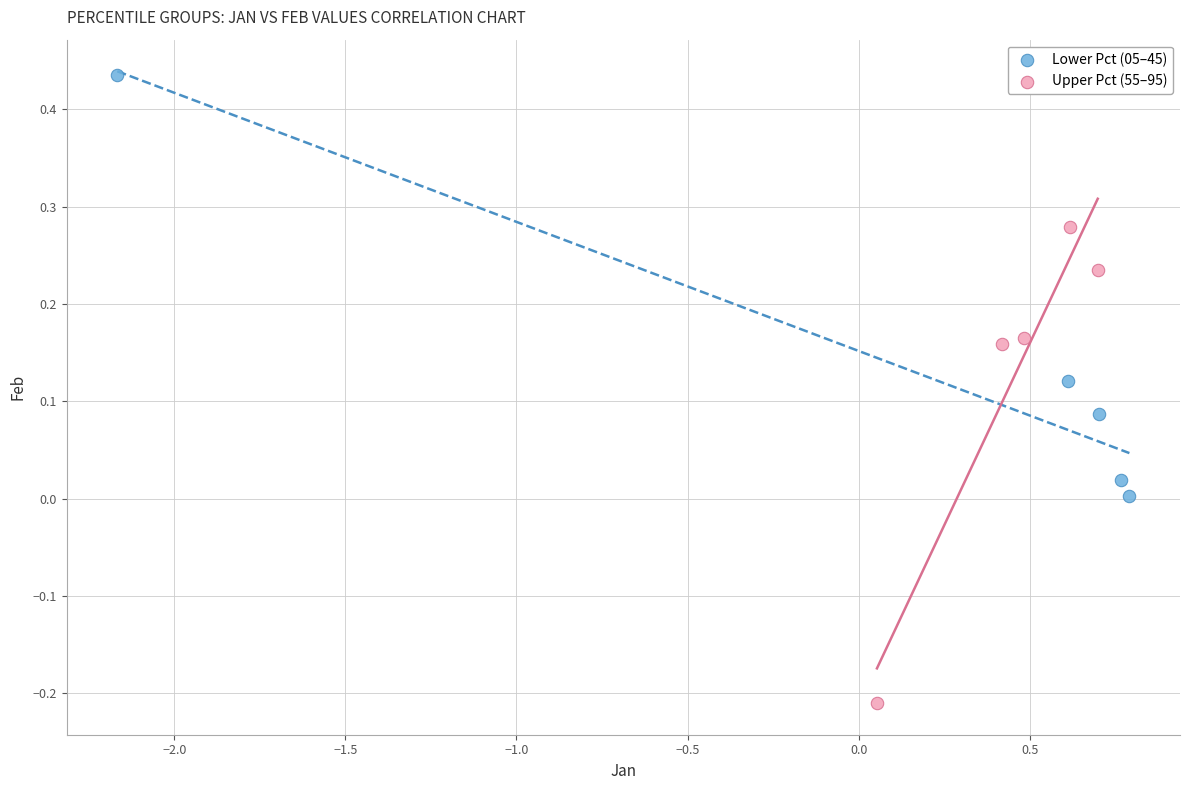

What are all the series names shown in the legend?

Lower Pct (05–45), Upper Pct (55–95)